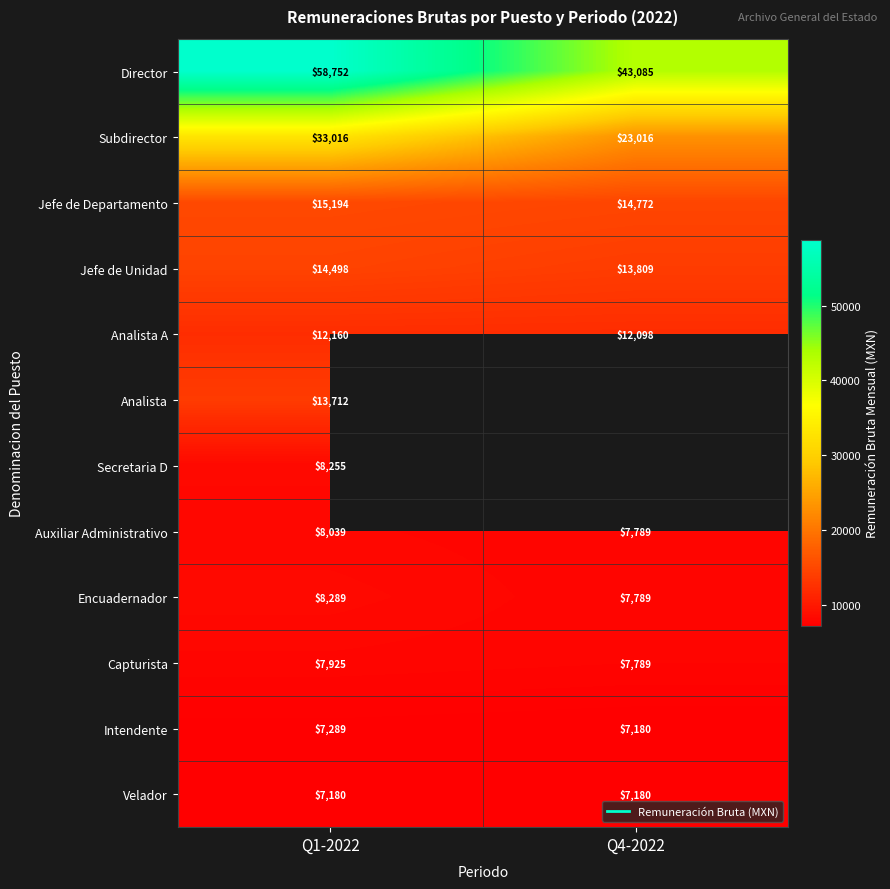

At which label is Intendente closest to 7234?

Q4-2022